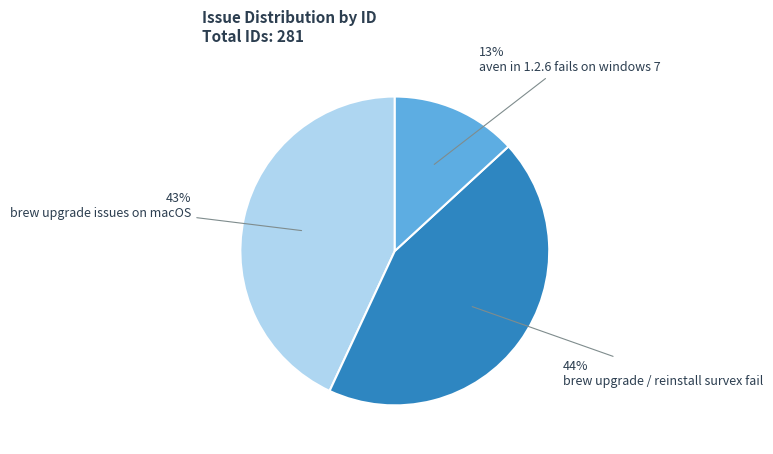

True or false: aven in 1.2.6 fails on windows 7 accounts for 13% of the total.

True